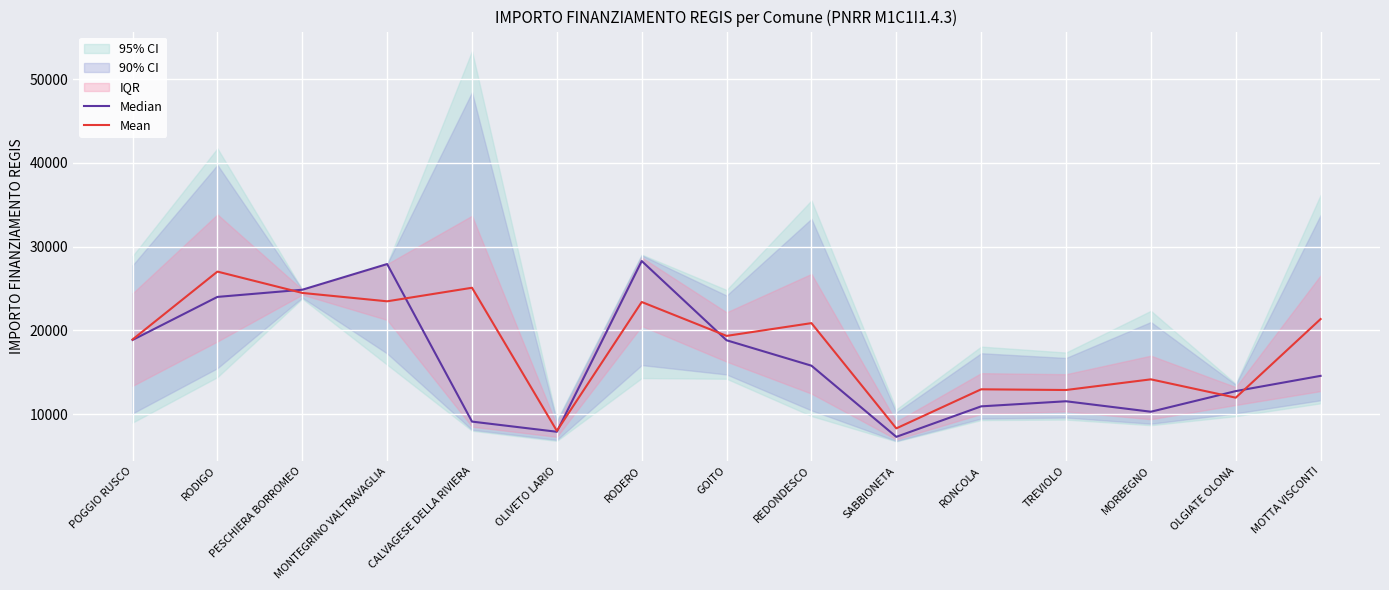

Where is the first local minimum for Median?

OLIVETO LARIO